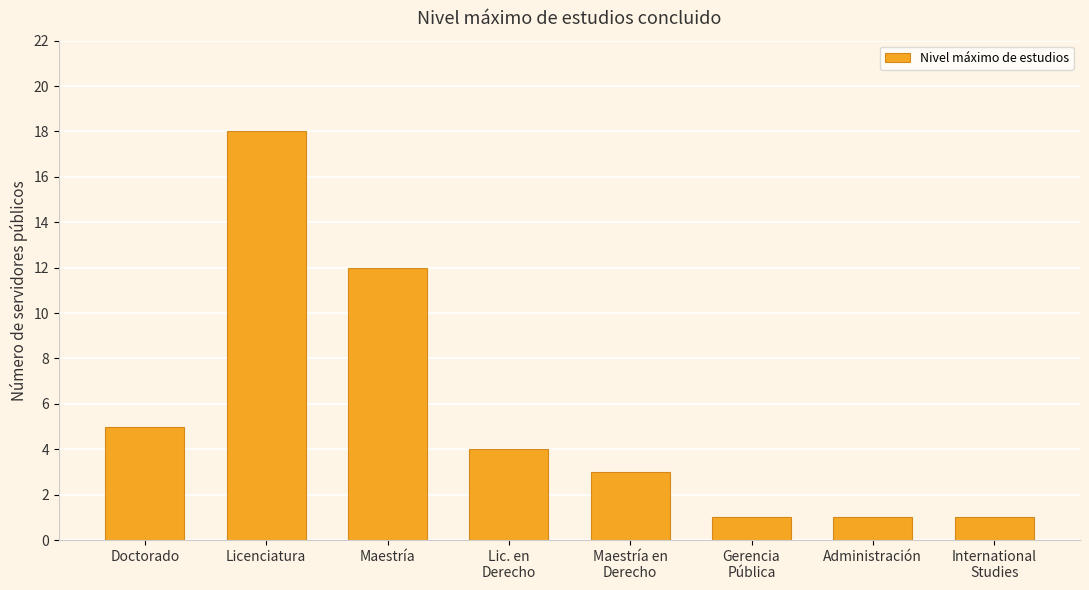

The value at Lic. en
Derecho is 4. True or false?

True